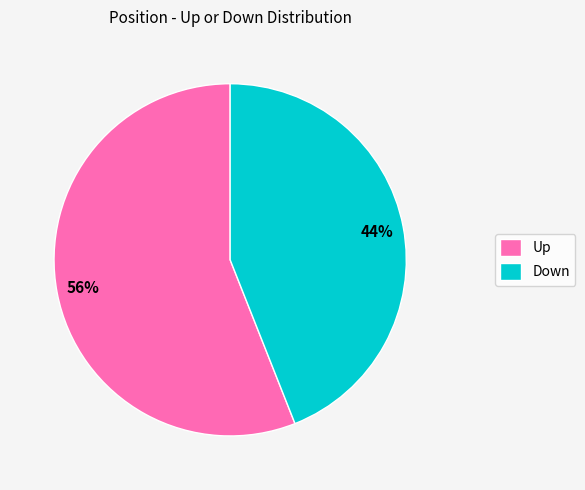

Which slice is the largest?

Up